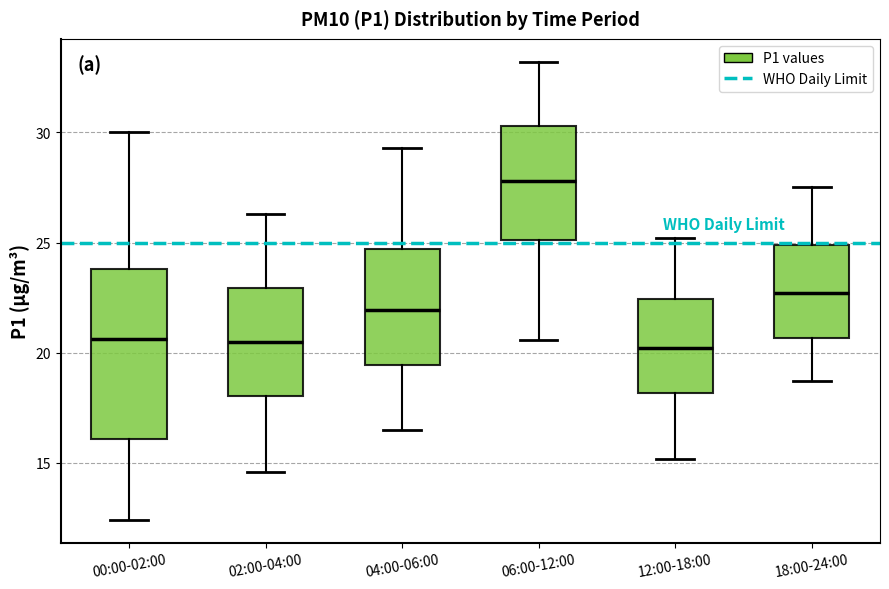

Reading left to right, transcribe this box plot: for each box, give where its median line is, the range the box spans, and where its two whiskers end, as read against the y-axis. The values are not printed on the chart, so give them approximately, as read against the axis.

00:00-02:00: median 20.5, box 16.0 to 24.0, whiskers 12.5 to 30.0
02:00-04:00: median 20.5, box 18.0 to 23.0, whiskers 14.5 to 26.5
04:00-06:00: median 22.0, box 19.5 to 24.5, whiskers 16.5 to 29.5
06:00-12:00: median 28.0, box 25.0 to 30.5, whiskers 20.5 to 33.0
12:00-18:00: median 20.0, box 18.0 to 22.5, whiskers 15.0 to 25.0
18:00-24:00: median 22.5, box 20.5 to 25.0, whiskers 18.5 to 27.5